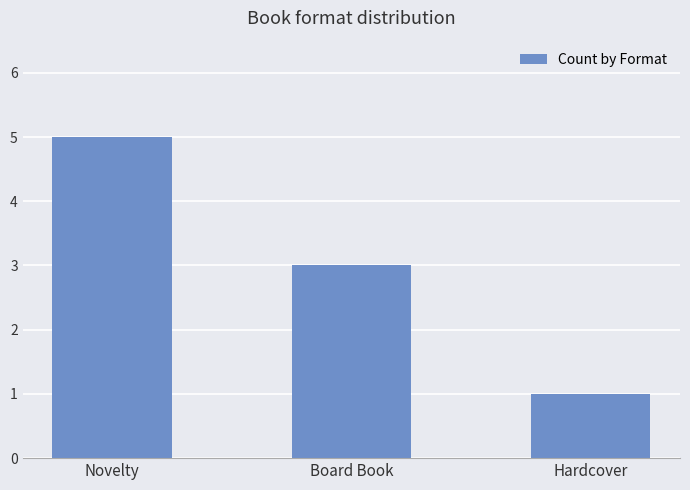

Which has a higher value, Hardcover or Novelty?

Novelty